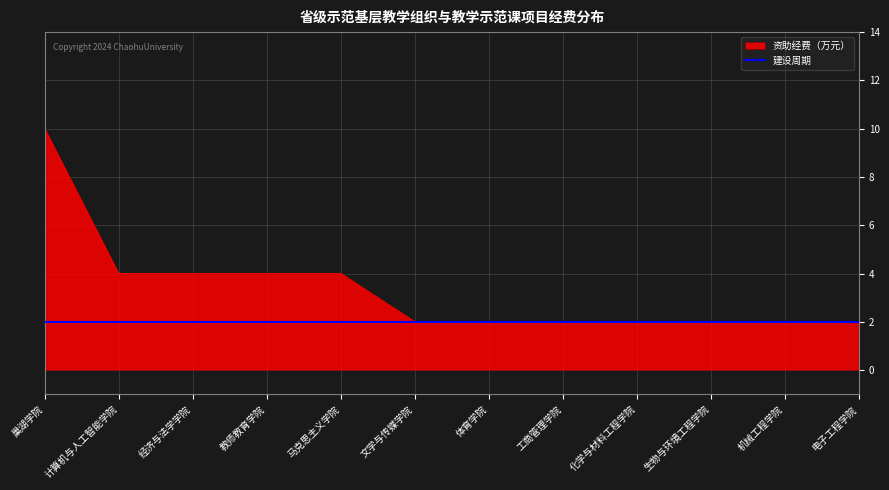

What is the greatest value displayed?

10